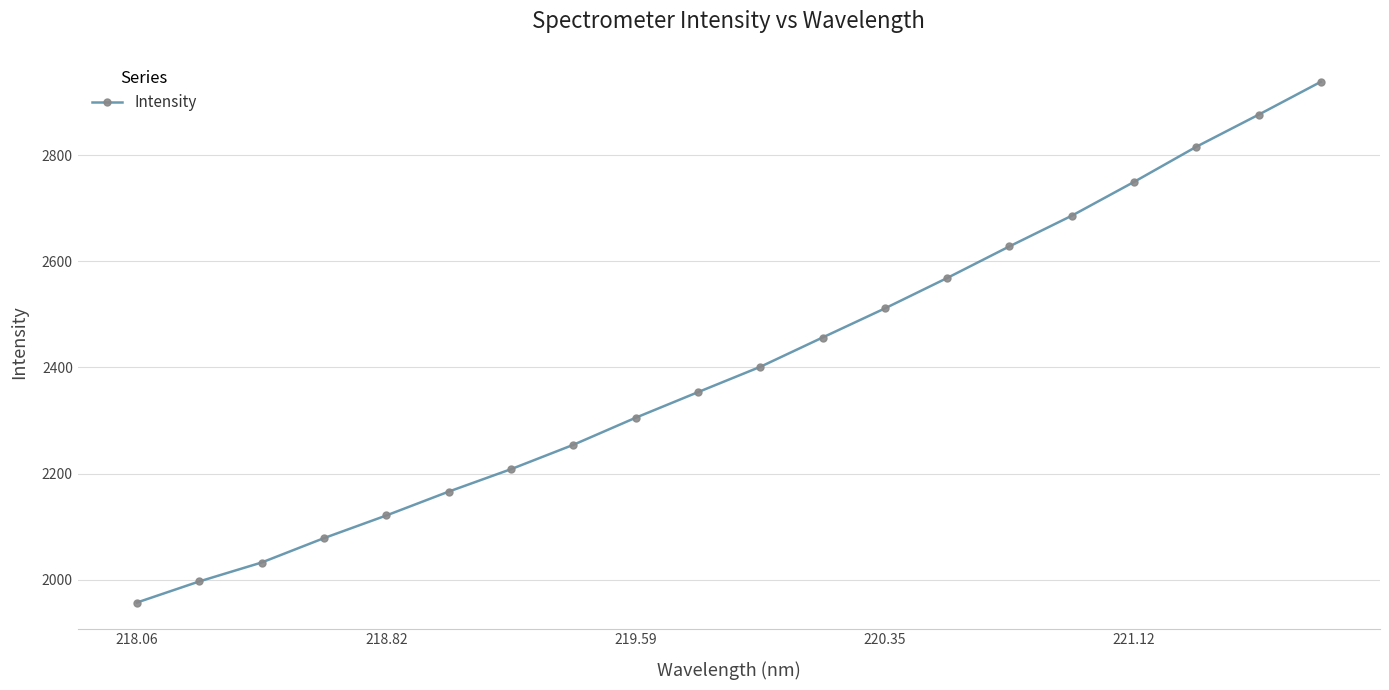

What is the average value?

2405.3